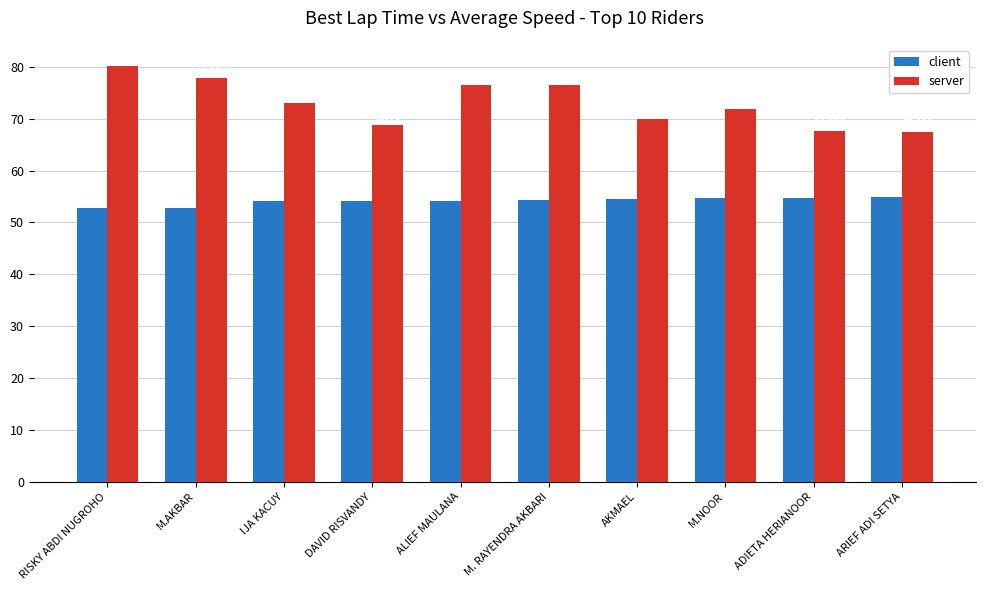

Reading left to right, what are all the values shown in this chart?

client: RISKY ABDI NUGROHO=52.7	M.AKBAR=52.8	IJA KACUY=54.1	DAVID RISVANDY=54.1	ALIEF MAULANA=54.2	M. RAYENDRA AKBARI=54.4	AKMAEL=54.4	M.NOOR=54.6	ADIETA HERIANOOR=54.7	ARIEF ADI SETYA=54.8
server: RISKY ABDI NUGROHO=80.3	M.AKBAR=77.9	IJA KACUY=73.0	DAVID RISVANDY=68.8	ALIEF MAULANA=76.6	M. RAYENDRA AKBARI=76.6	AKMAEL=70.0	M.NOOR=72.0	ADIETA HERIANOOR=67.6	ARIEF ADI SETYA=67.5